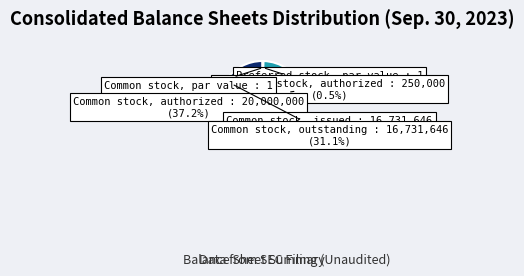

How many segments does this pie chart have?

6